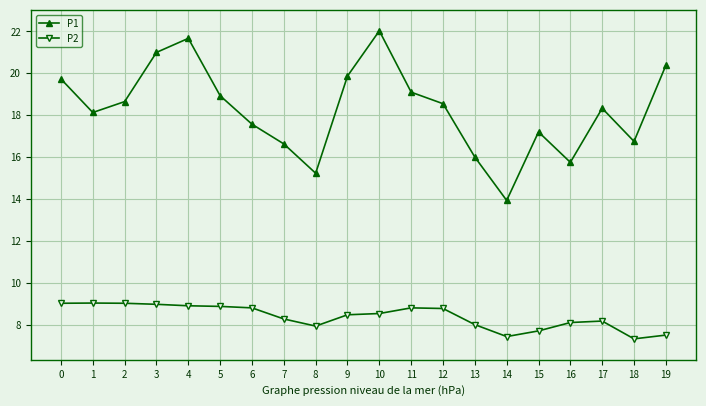

Rank the series at 6 from lowest to highest value.

P2, P1